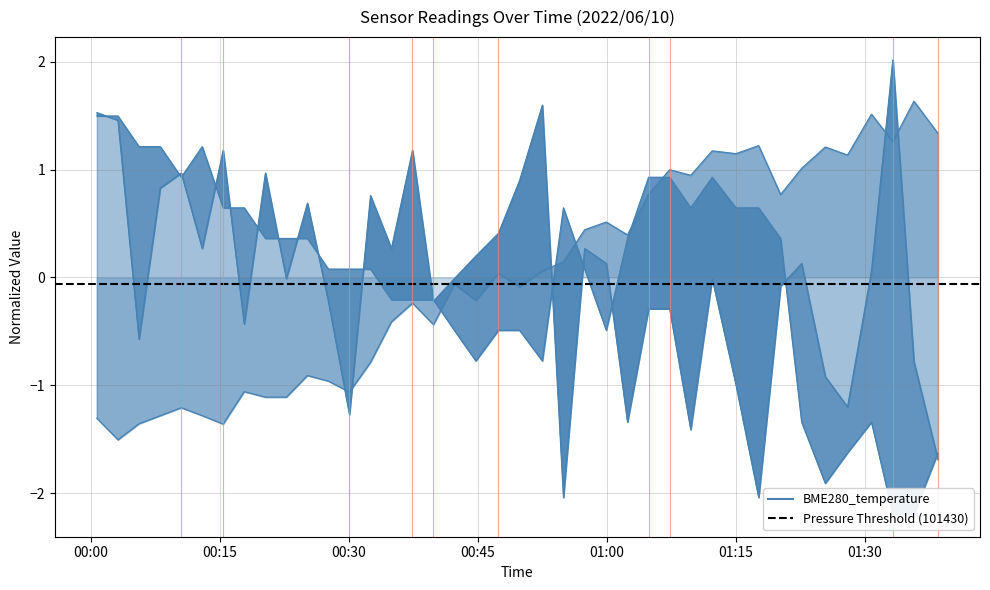

Between which two adjacent categories do BME280_pressure and BME280_temperature first intersect?

2022/06/10 00:39:50 and 2022/06/10 00:42:16